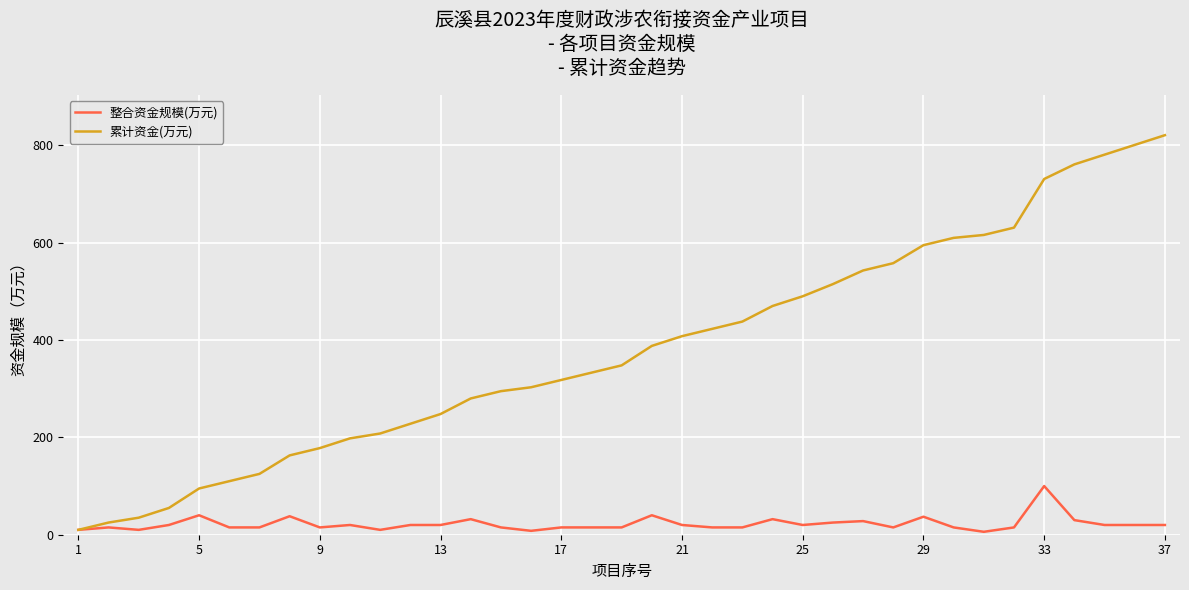

Which series has the largest total across all categories?

累计资金(万元)